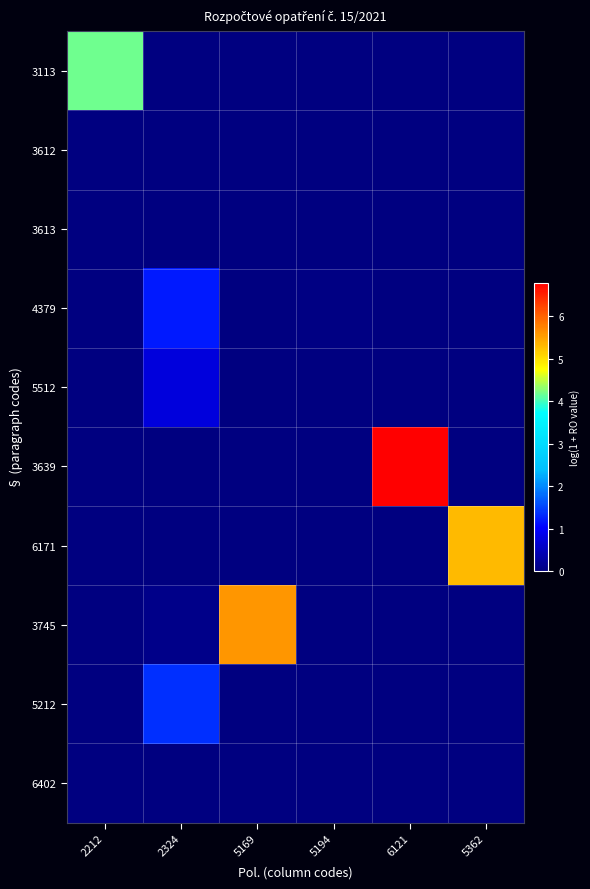

At 5194, list the series in order from smallest to largest.

3113, 3612, 3613, 5512, 3639, 6171, 3745, 5212, 6402, 4379